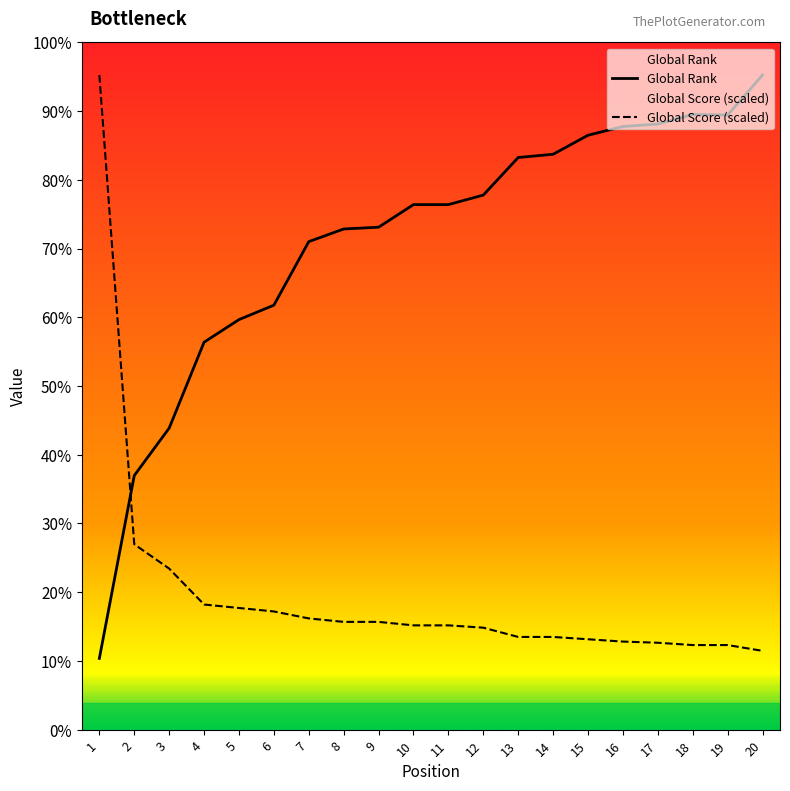

Is it true that Global Score equals 530.1 at 7?

False